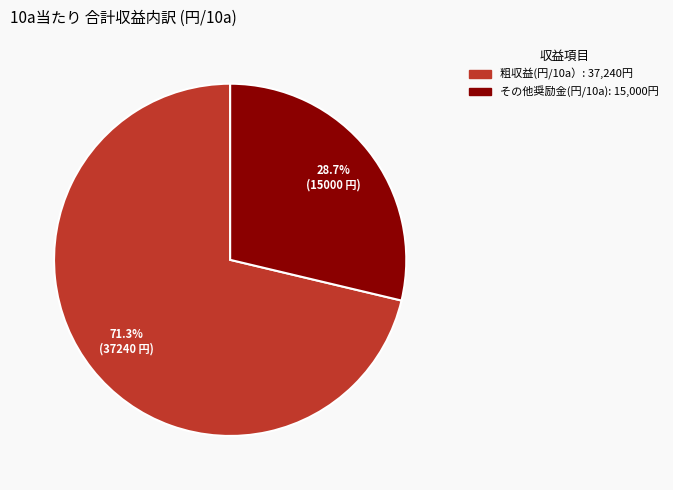

What is the ratio of the value at その他奨励金(円/10a) to the value at 粗収益(円/10a）?

0.4